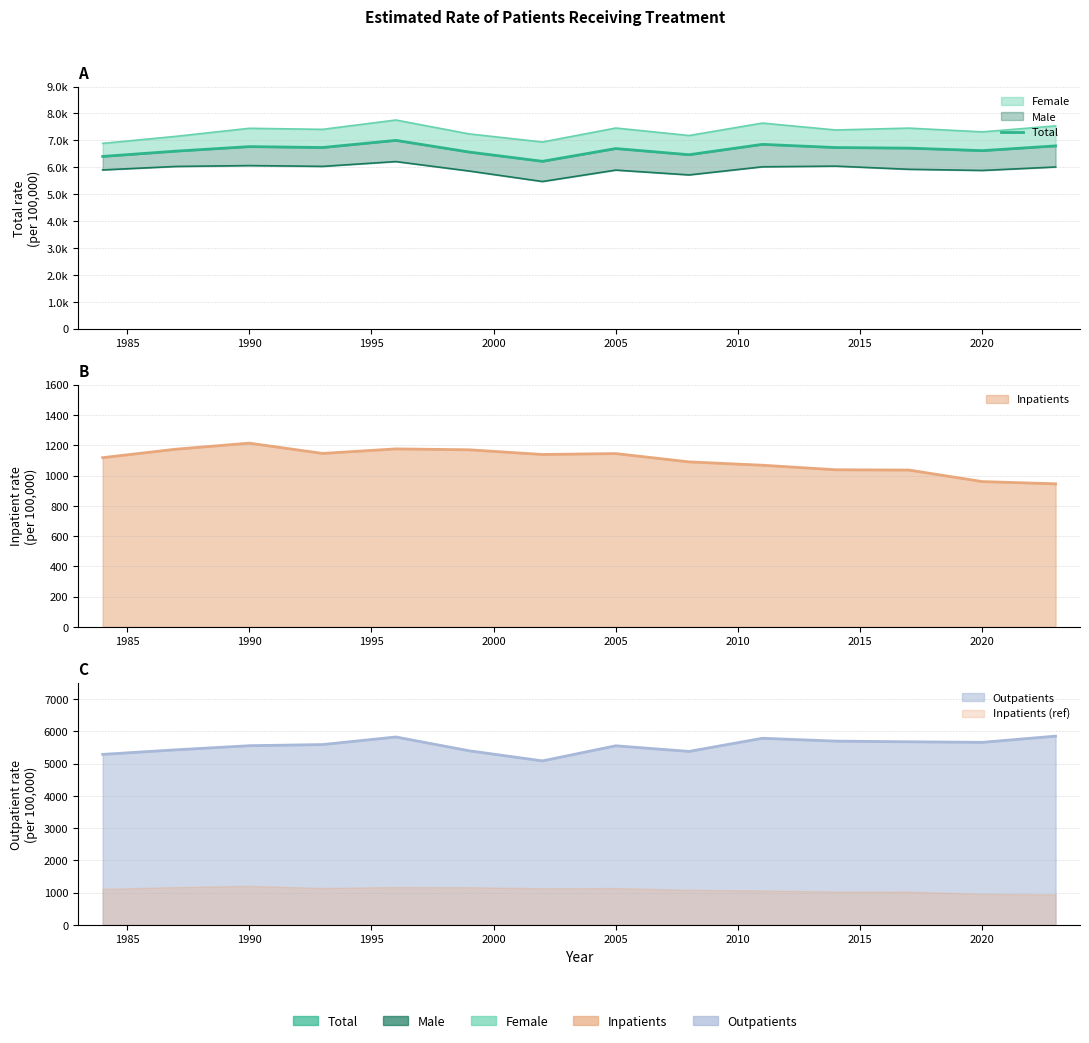

The value at 1980 is 10270. True or false?

False